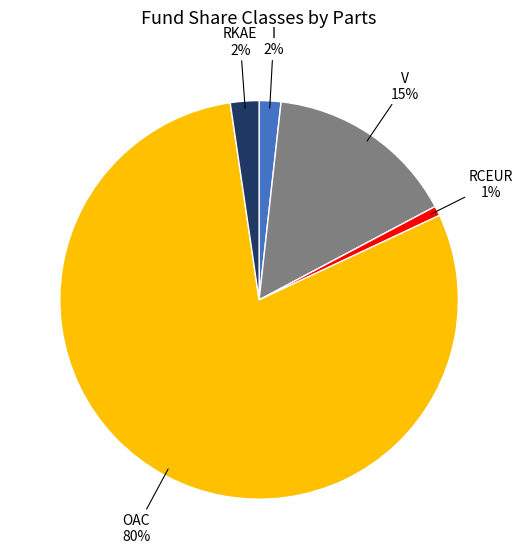

Which slice is the largest?

OAC